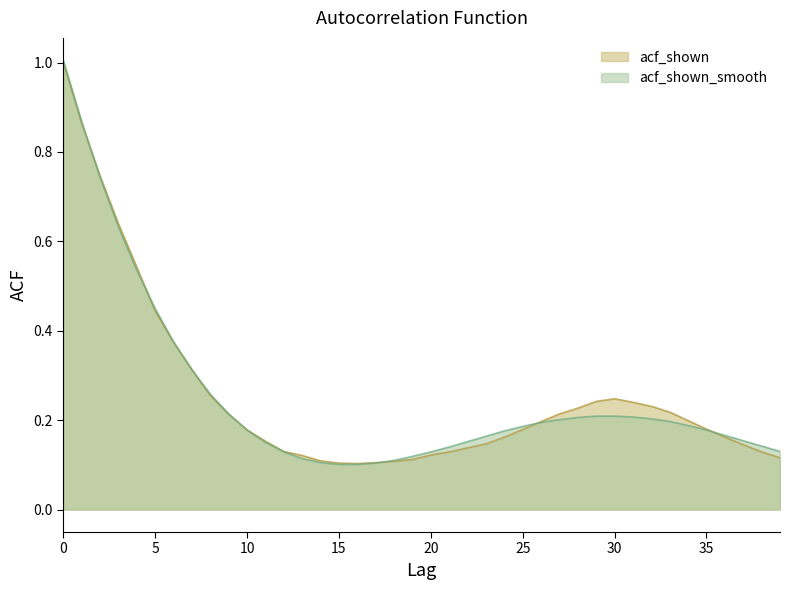

After their last crossing, which series has the higher values: acf_shown or acf_shown_smooth?

acf_shown_smooth